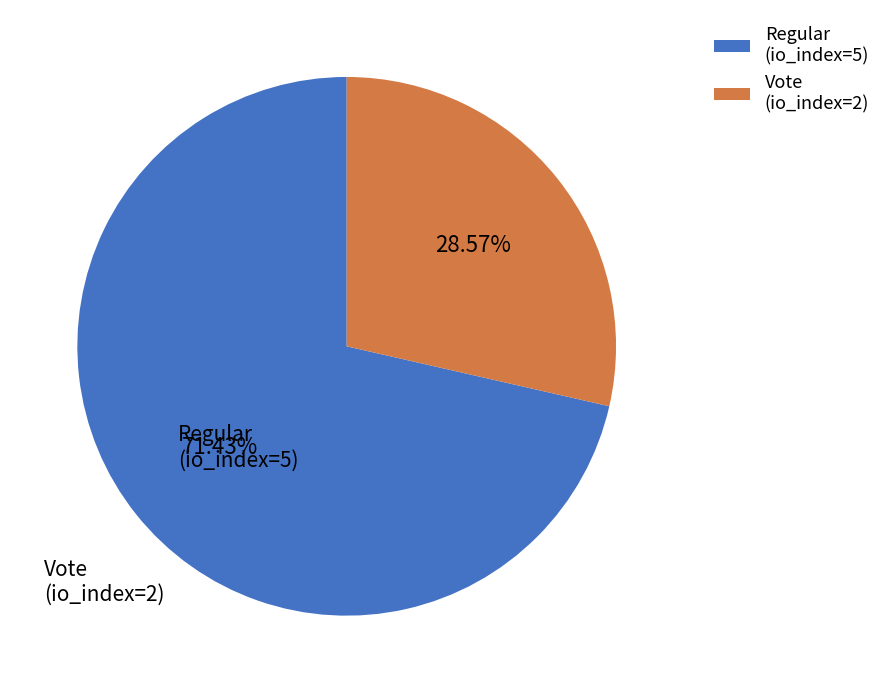

Rank the categories by value from lowest to highest.

Vote (io_index=2), Regular (io_index=5)